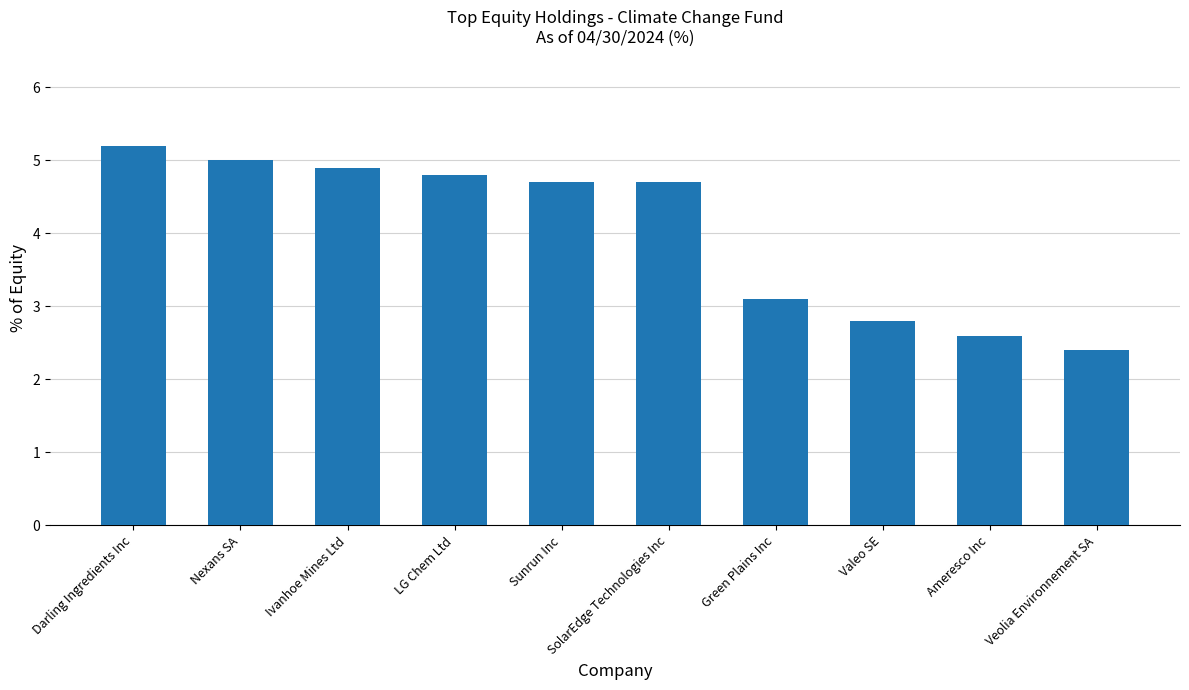

How many bars are there in total?

10